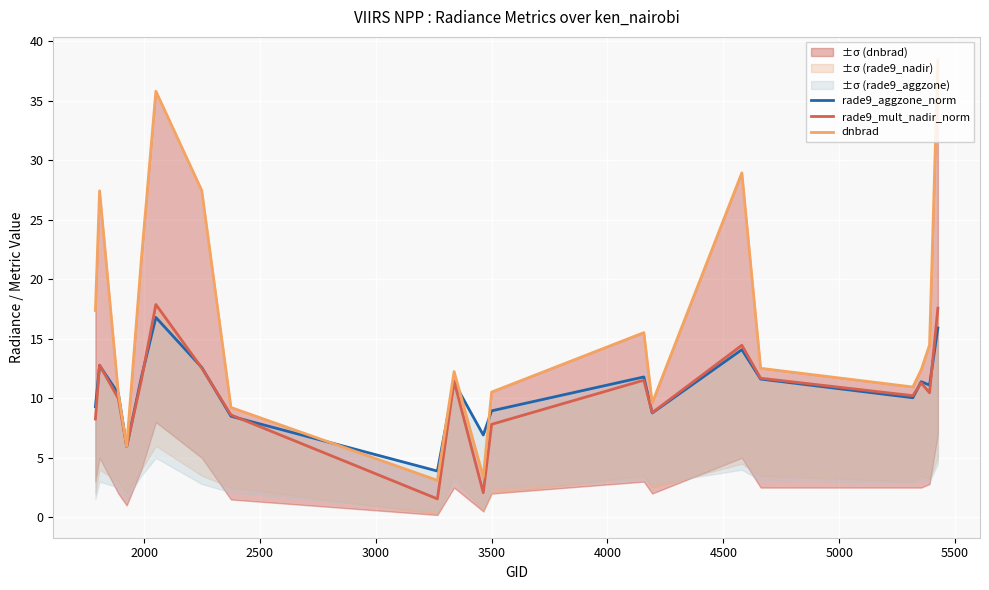

Which series has the largest total across all categories?

dnbrad